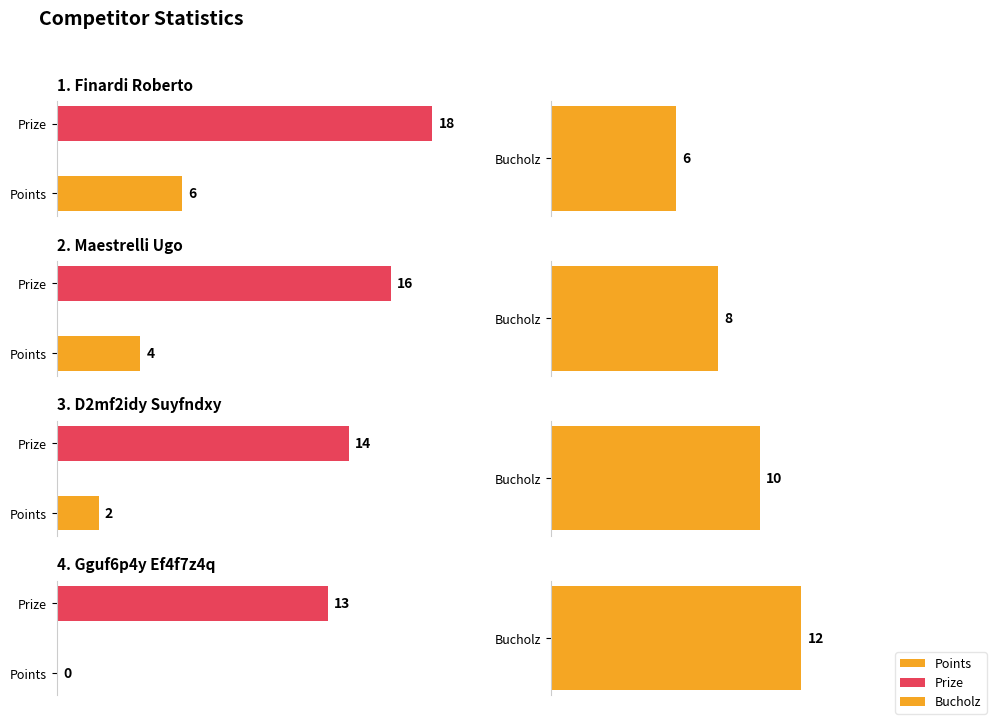

Reading right to left, what are all the values shown in this chart?

Points: Gguf6p4y Ef4f7z4q=0	D2mf2idy Suyfndxy=2	Maestrelli Ugo=4	Finardi Roberto=6
Bucholz: Gguf6p4y Ef4f7z4q=12	D2mf2idy Suyfndxy=10	Maestrelli Ugo=8	Finardi Roberto=6
Prize: Gguf6p4y Ef4f7z4q=13	D2mf2idy Suyfndxy=14	Maestrelli Ugo=16	Finardi Roberto=18